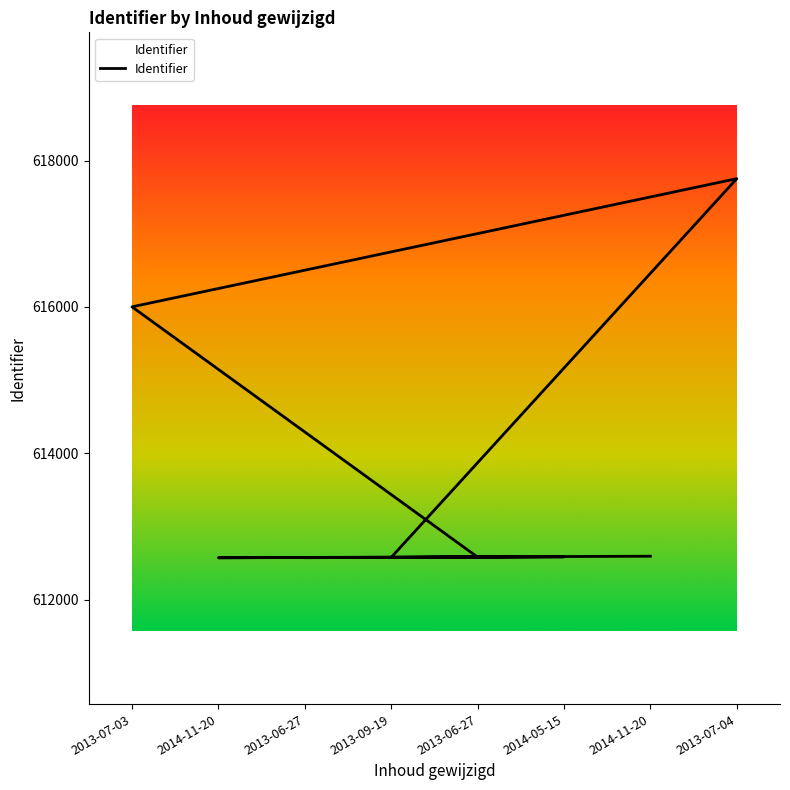

Is it true that the value at 2013-07-03 is 616001?

True